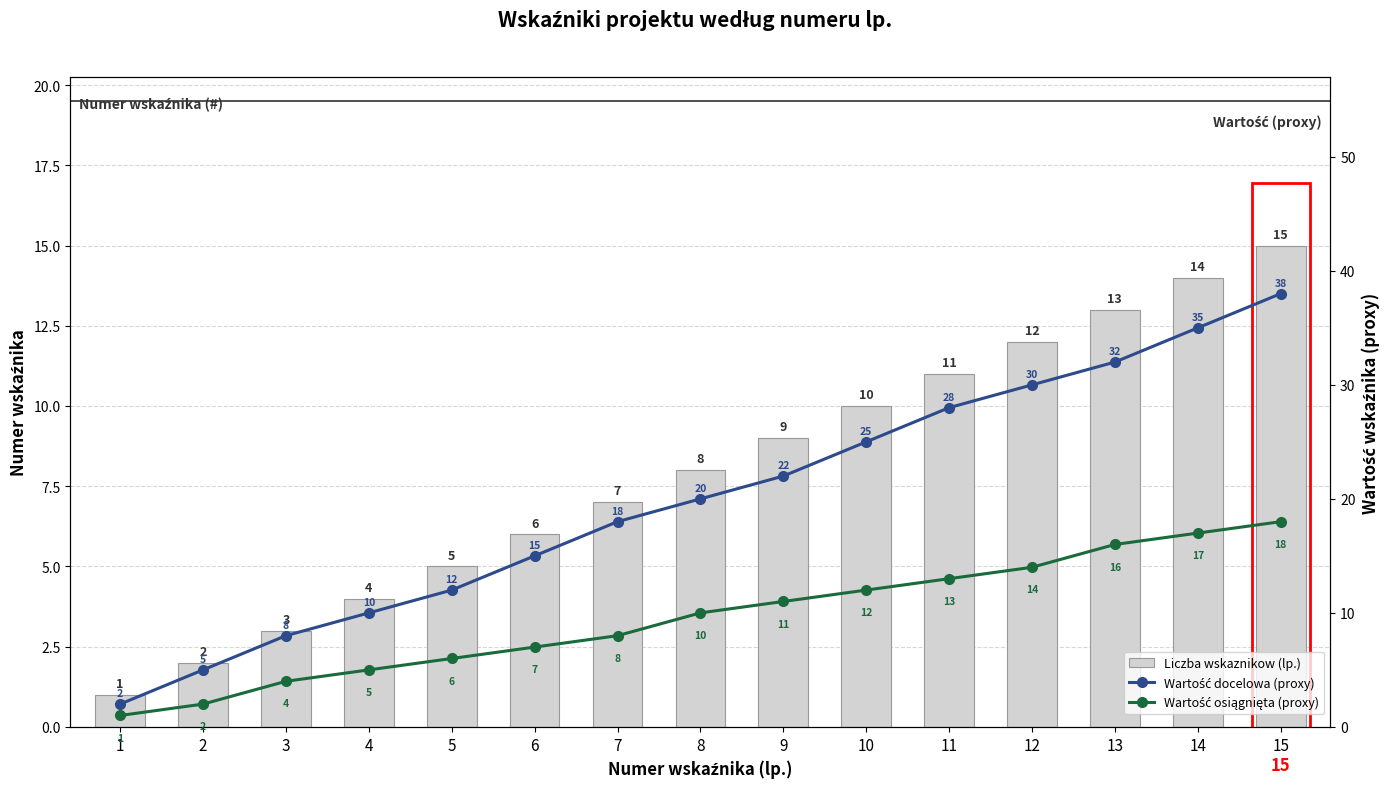

What value does the Wartość docelowa (proxy) series have at 6?

15